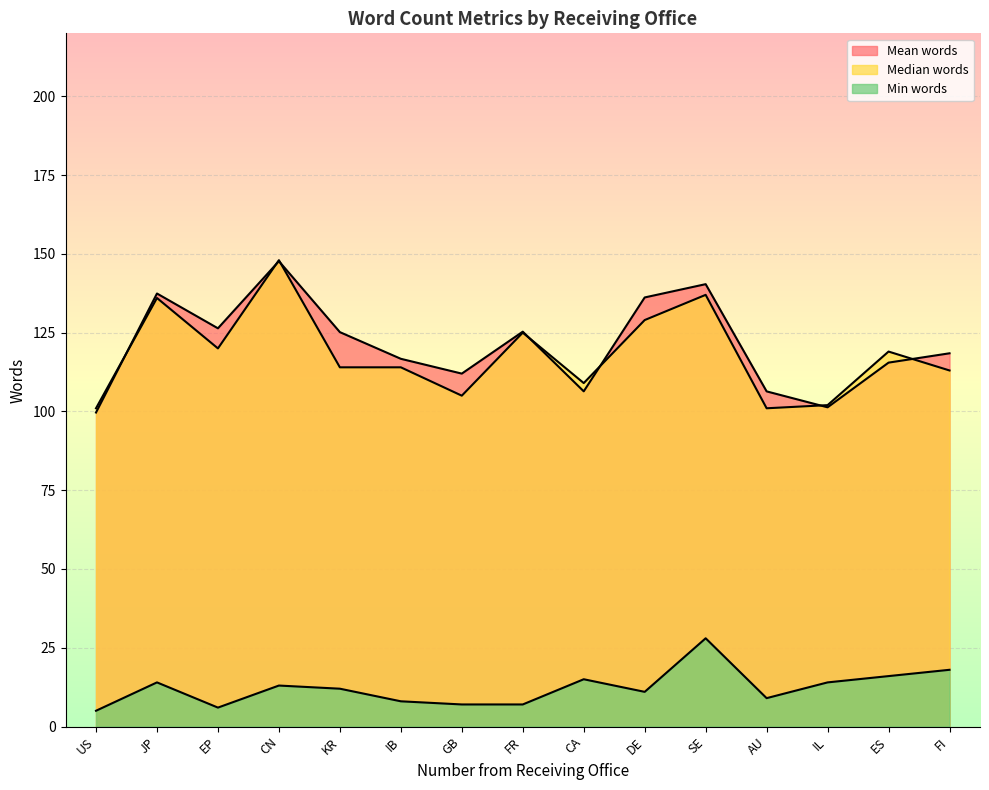

What is the difference between the Min words values at FR and CN?

6.0